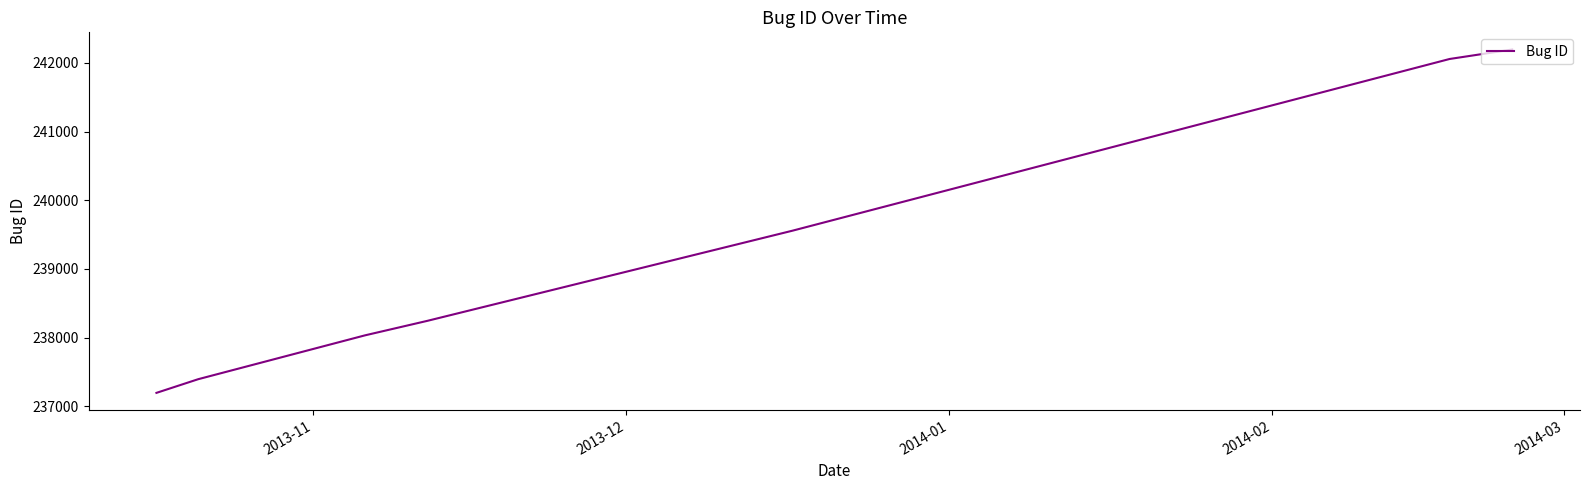

What is the maximum value shown in the chart?

242196